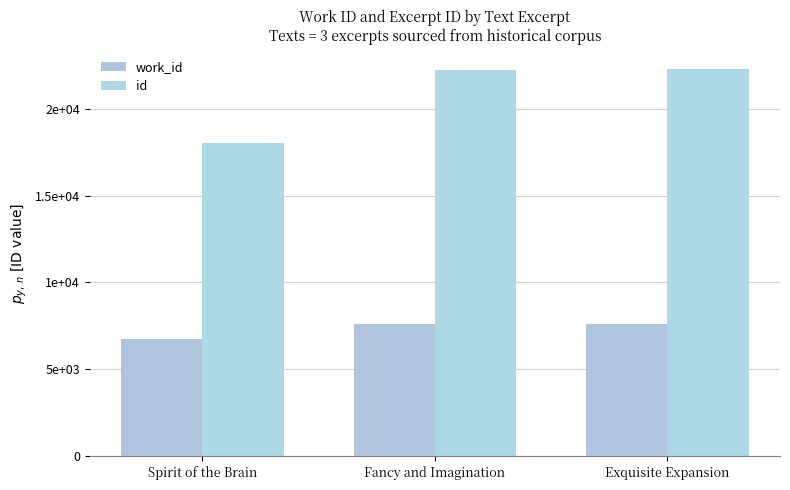

What is the value of the id bar at the 3rd from the left?

22285